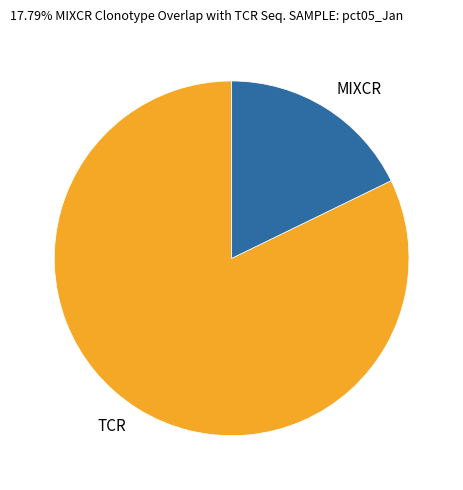

Which slice represents more than half of the pie?

TCR